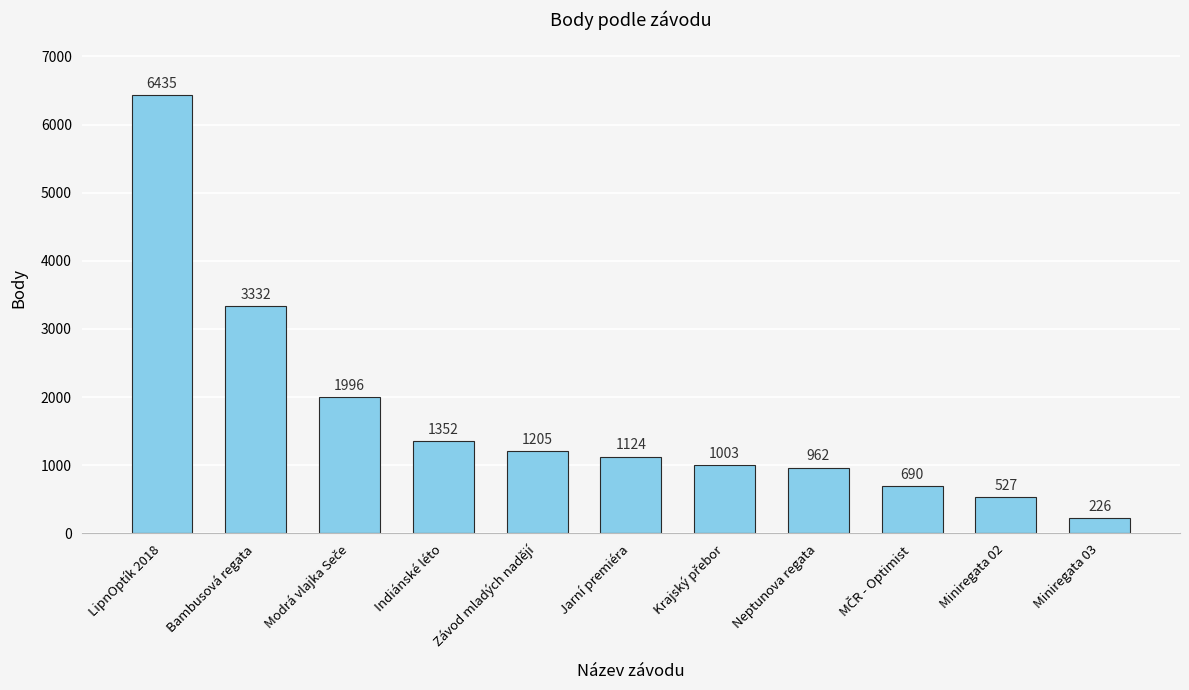

At which label does the data first exceed 1124?

LipnOptík 2018